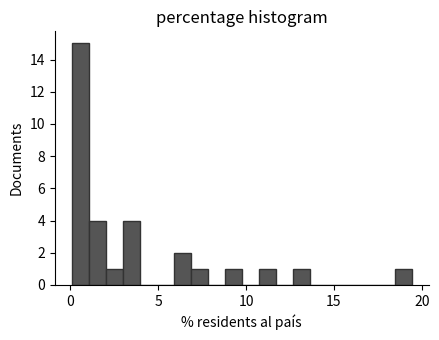

Read against the x-axis, roughly where is the centre of the tallest bar?

0.5